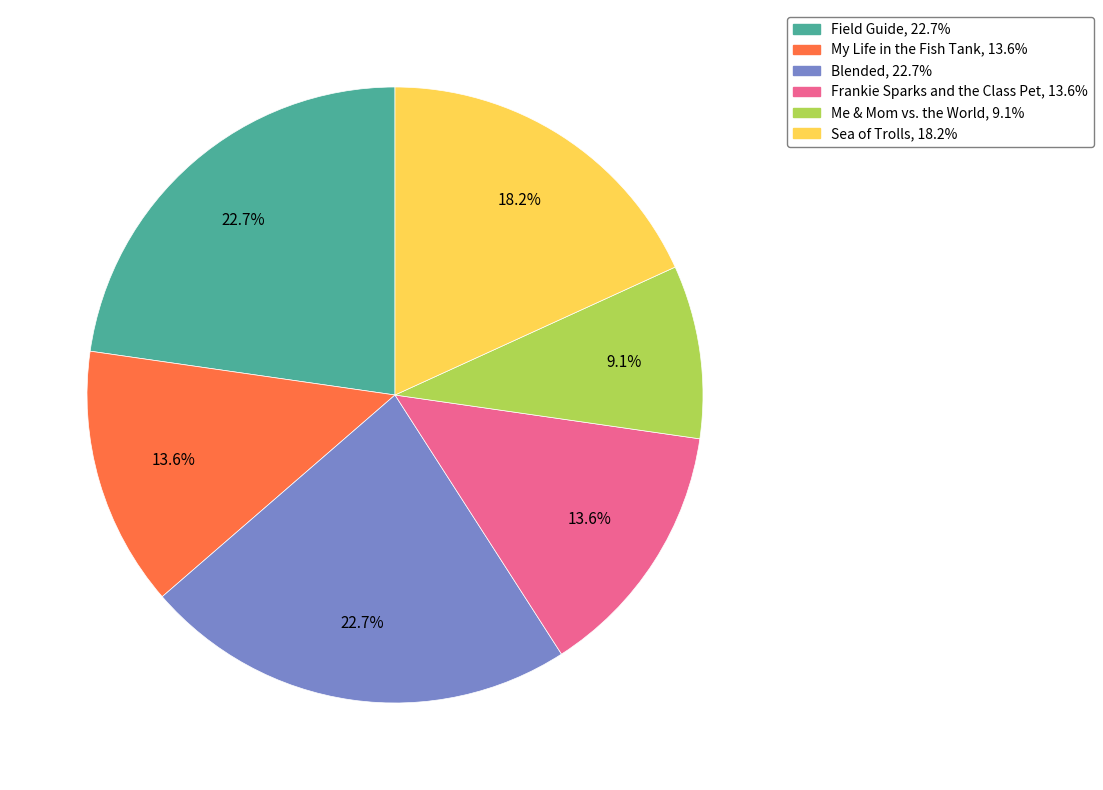

To the nearest percent, what is the difference between the Me & Mom vs. the World and My Life in the Fish Tank slice percentages?

5%